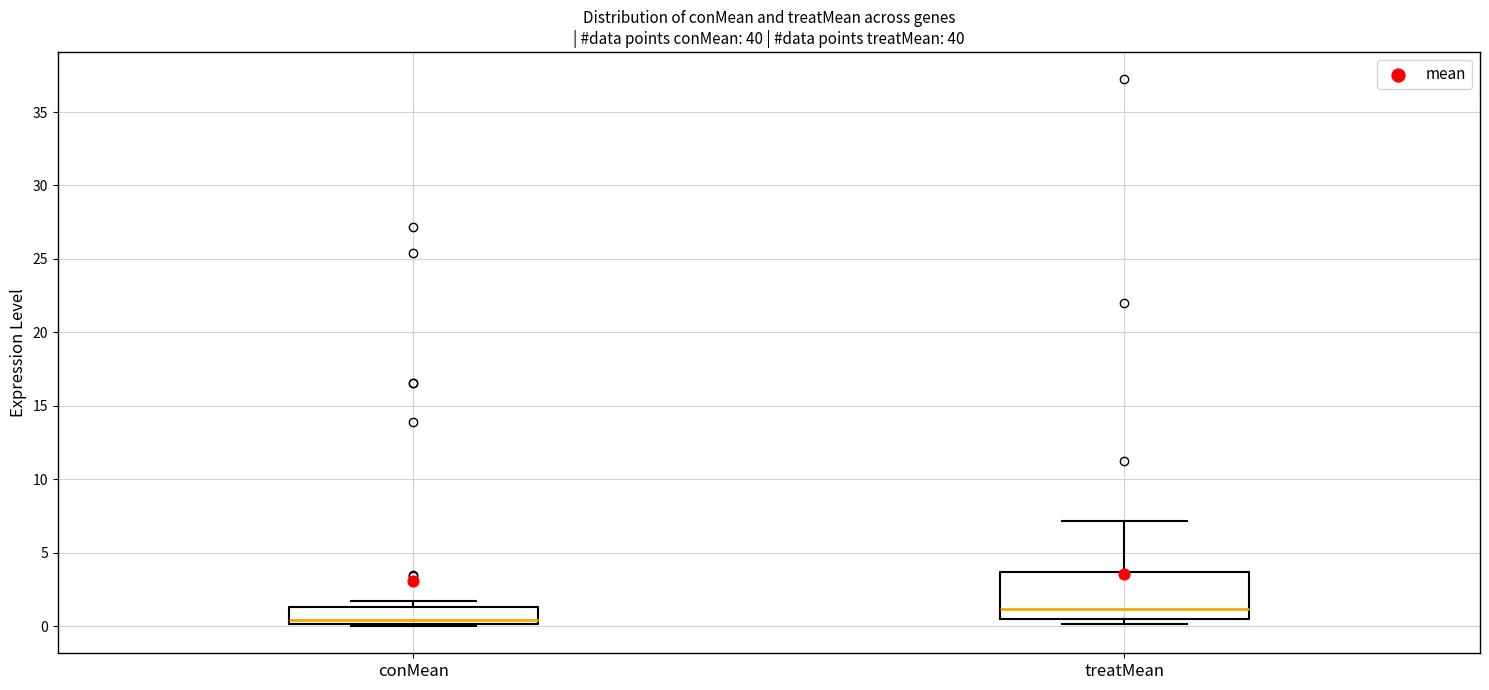

Comparing the boxes themselves (not the whiskers), which one is the tallest?

treatMean